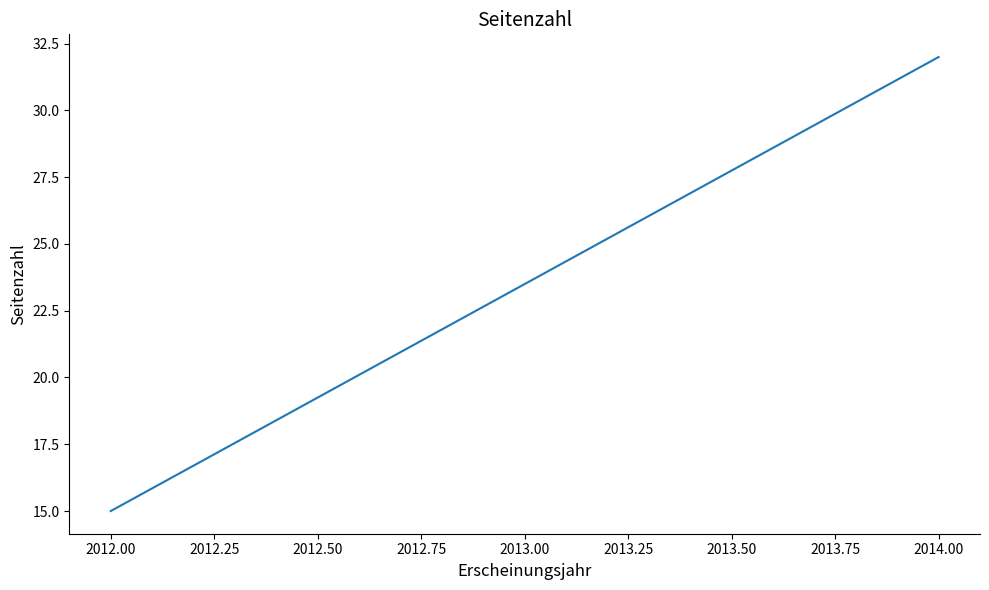

How many series are shown in this chart?

1